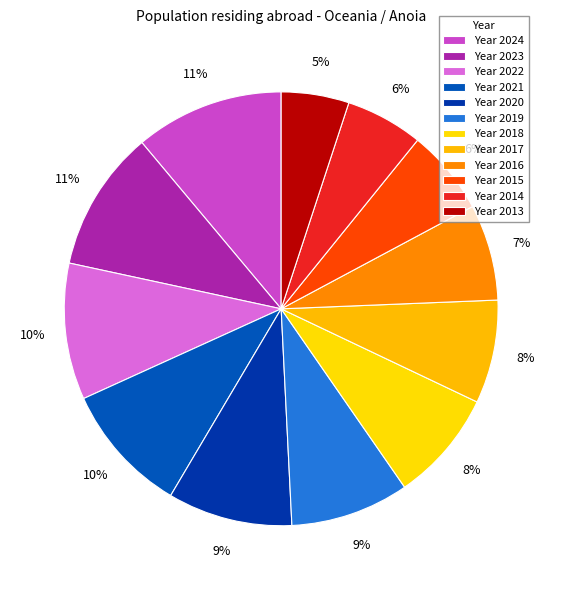

How many slices are in this pie chart?

12